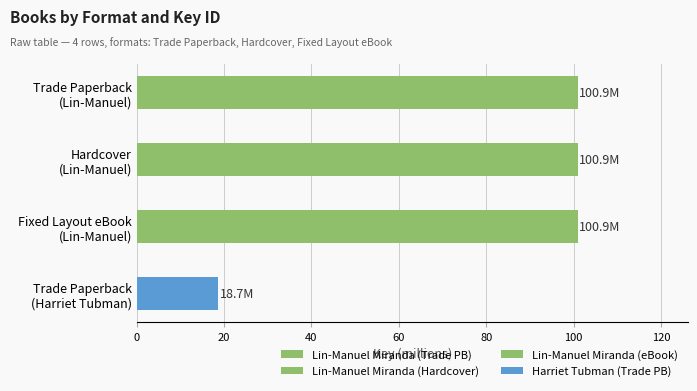

At which label does the data first exceed 100?

Trade Paperback (Lin-Manuel)